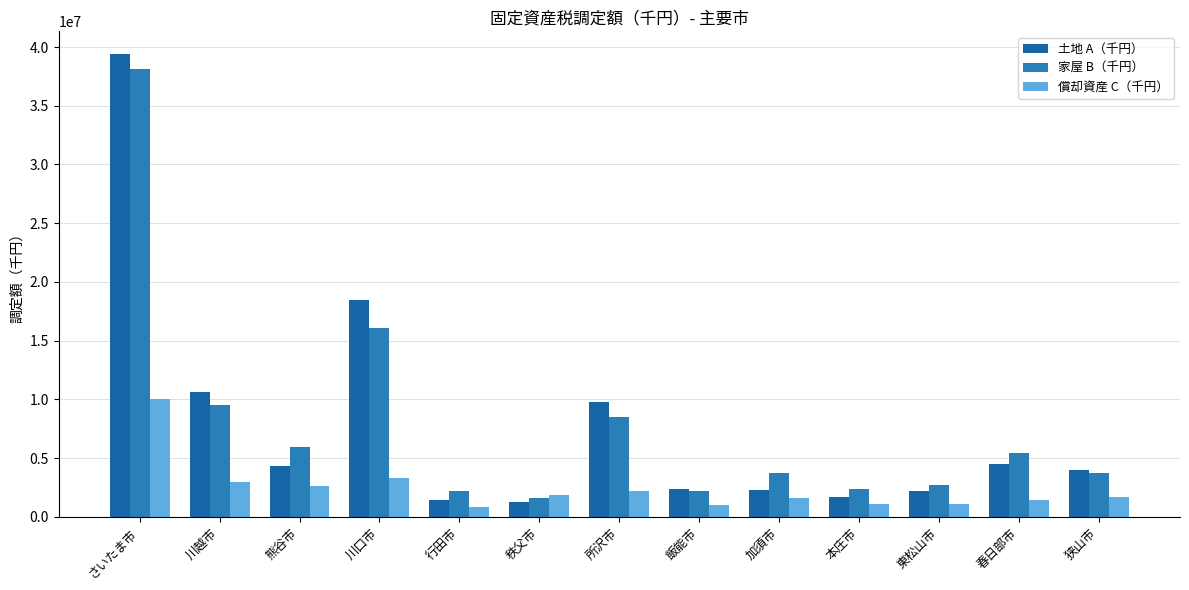

Where does the 家屋 B（千円） series first go above 3770154?

さいたま市